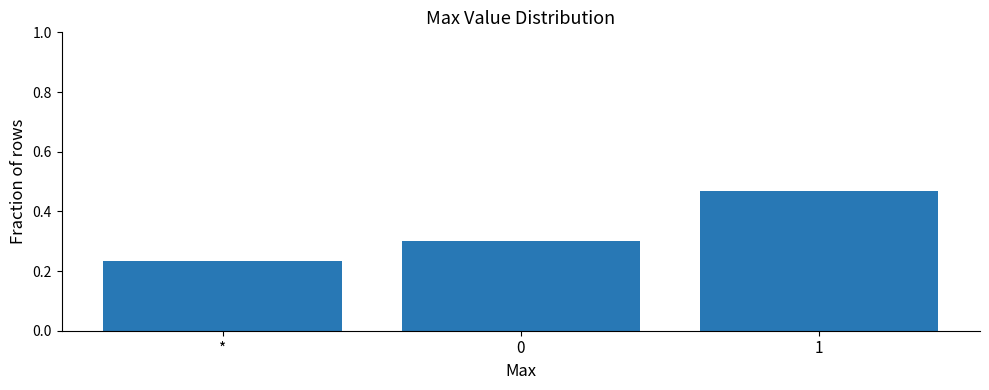

What is the average value?

0.3